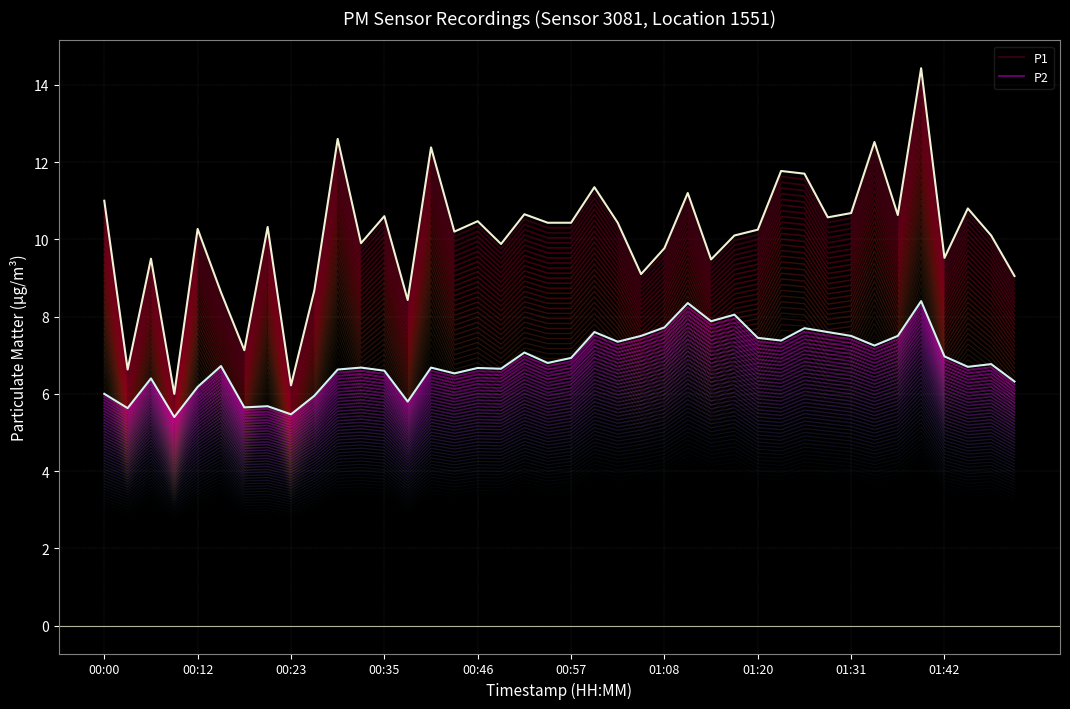

Which series changed the most between 00:00 and 17?

P1